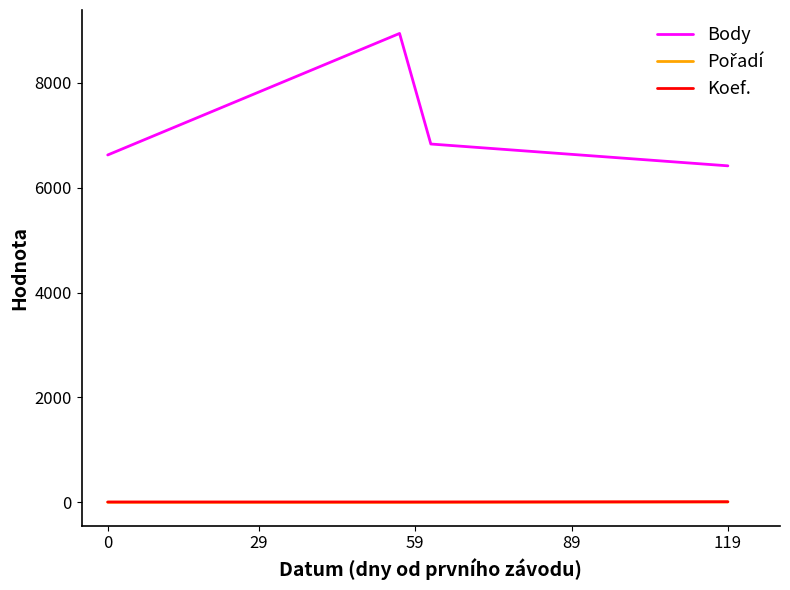

True or false: Body and Koef. cross at least once.

False